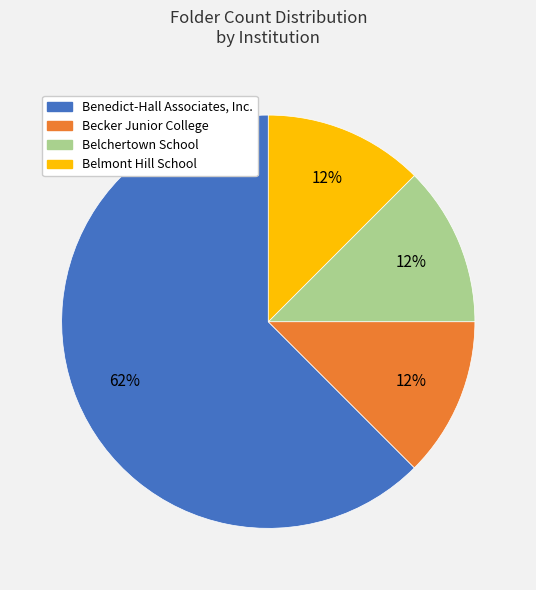

The Benedict-Hall Associates, Inc. slice represents 62% of the pie. True or false?

True